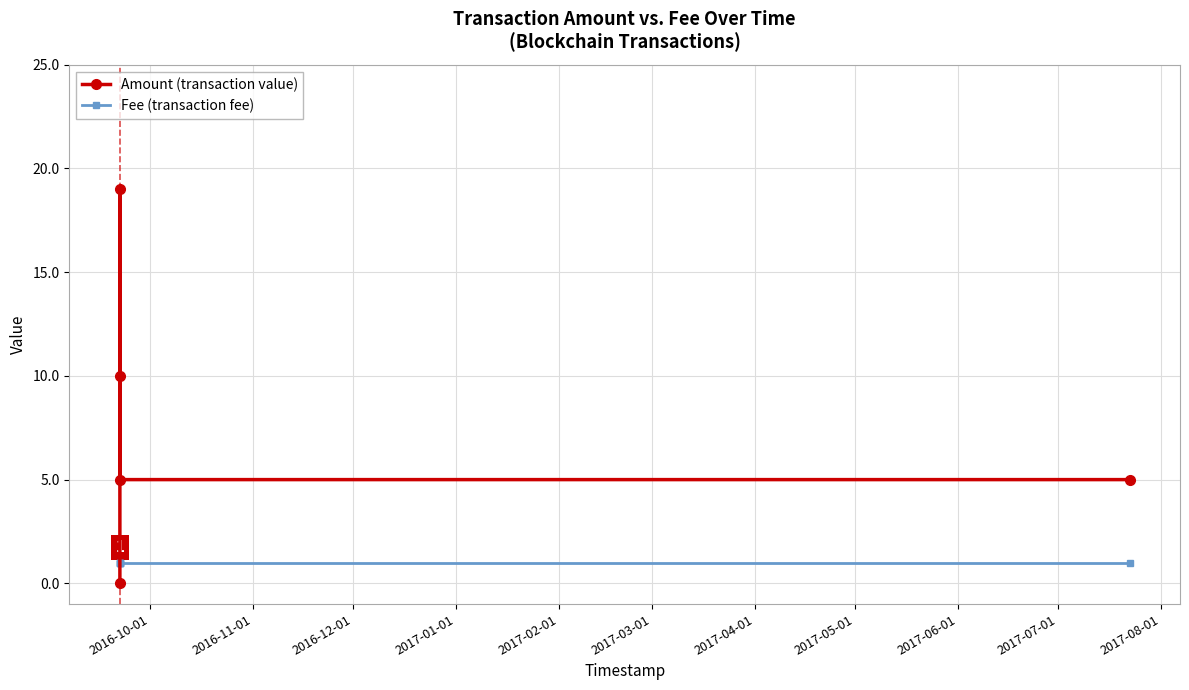

List the series in order of their overall mean, highest first.

Amount, Fee